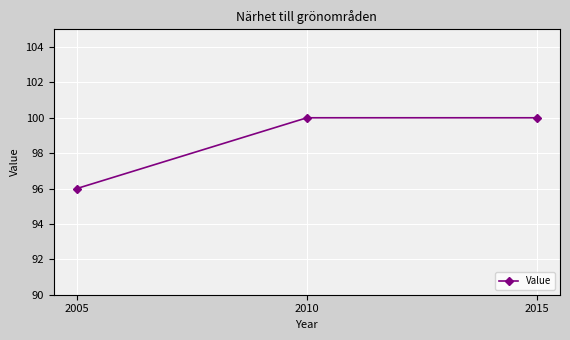

What is the minimum value shown in the chart?

96